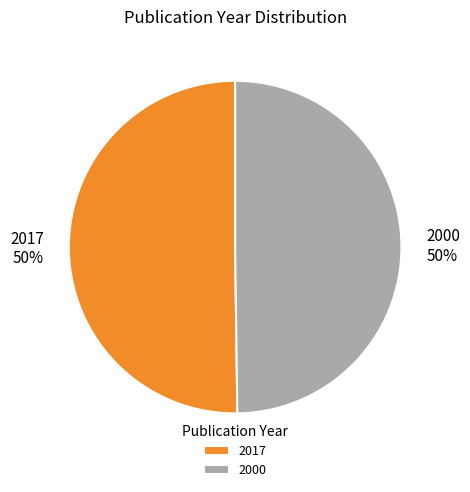

True or false: 2000 accounts for 50% of the total.

True